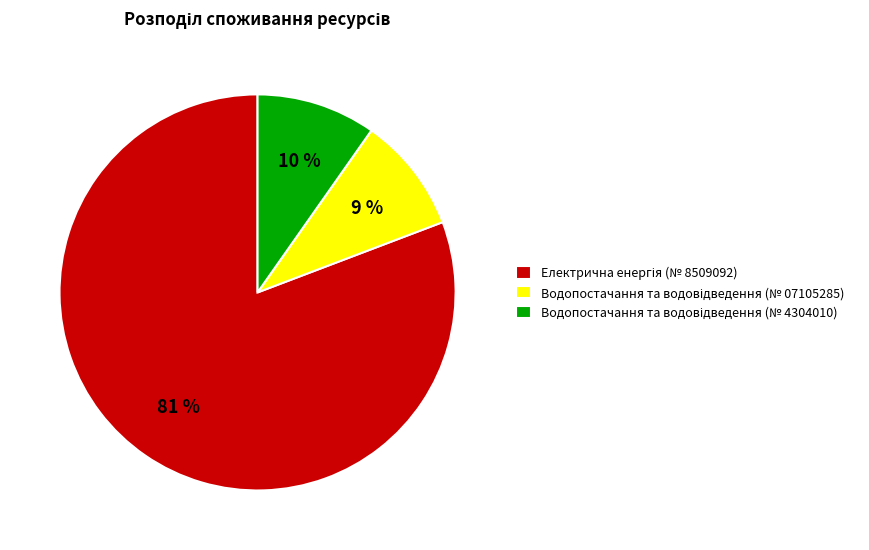

To the nearest percent, what is the average slice percentage?

33%